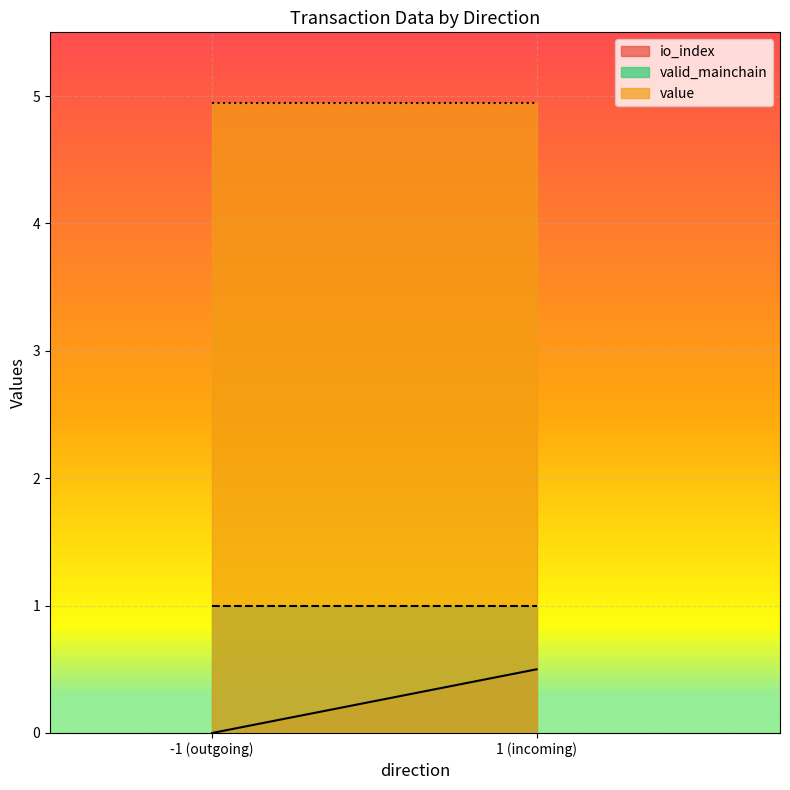

Rank the series by their average value, from highest to lowest.

value, valid_mainchain, io_index